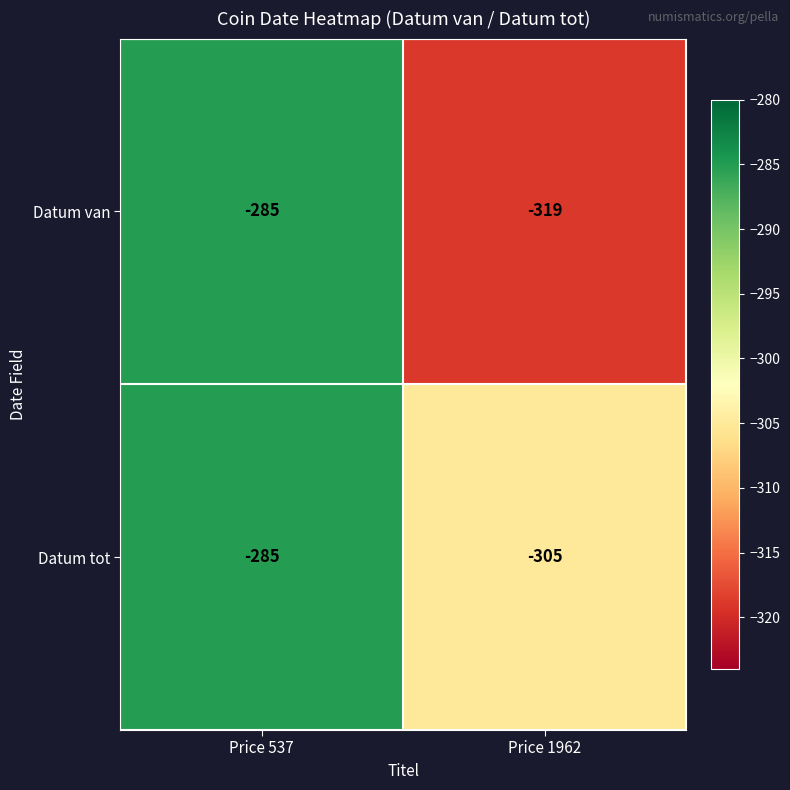

What is the sum of the Datum tot values at Price 537 and Price 1962?

-590